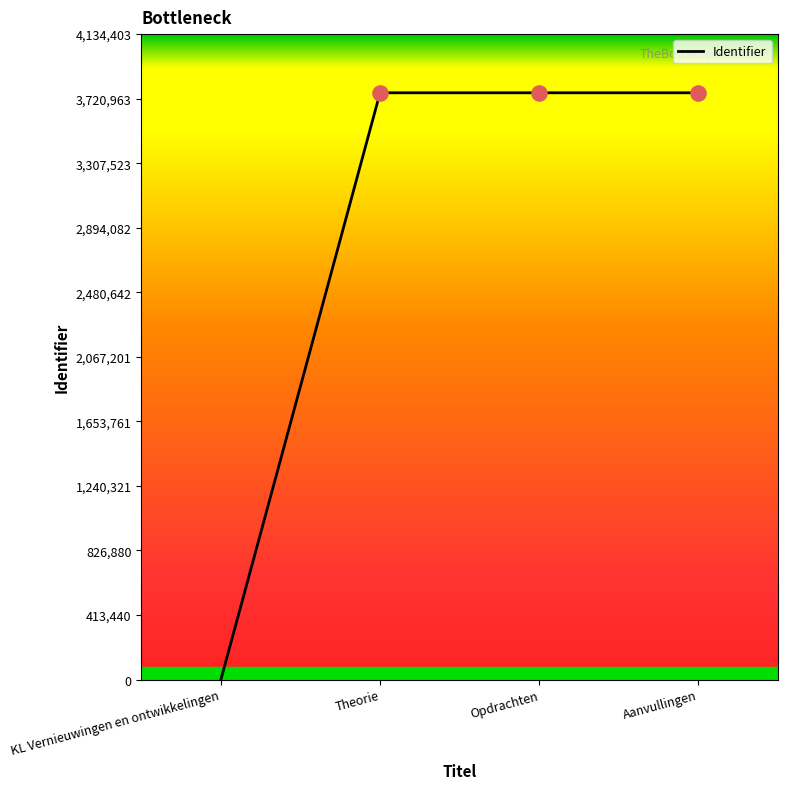

What is the change in value from Theorie to Opdrachten?

+1